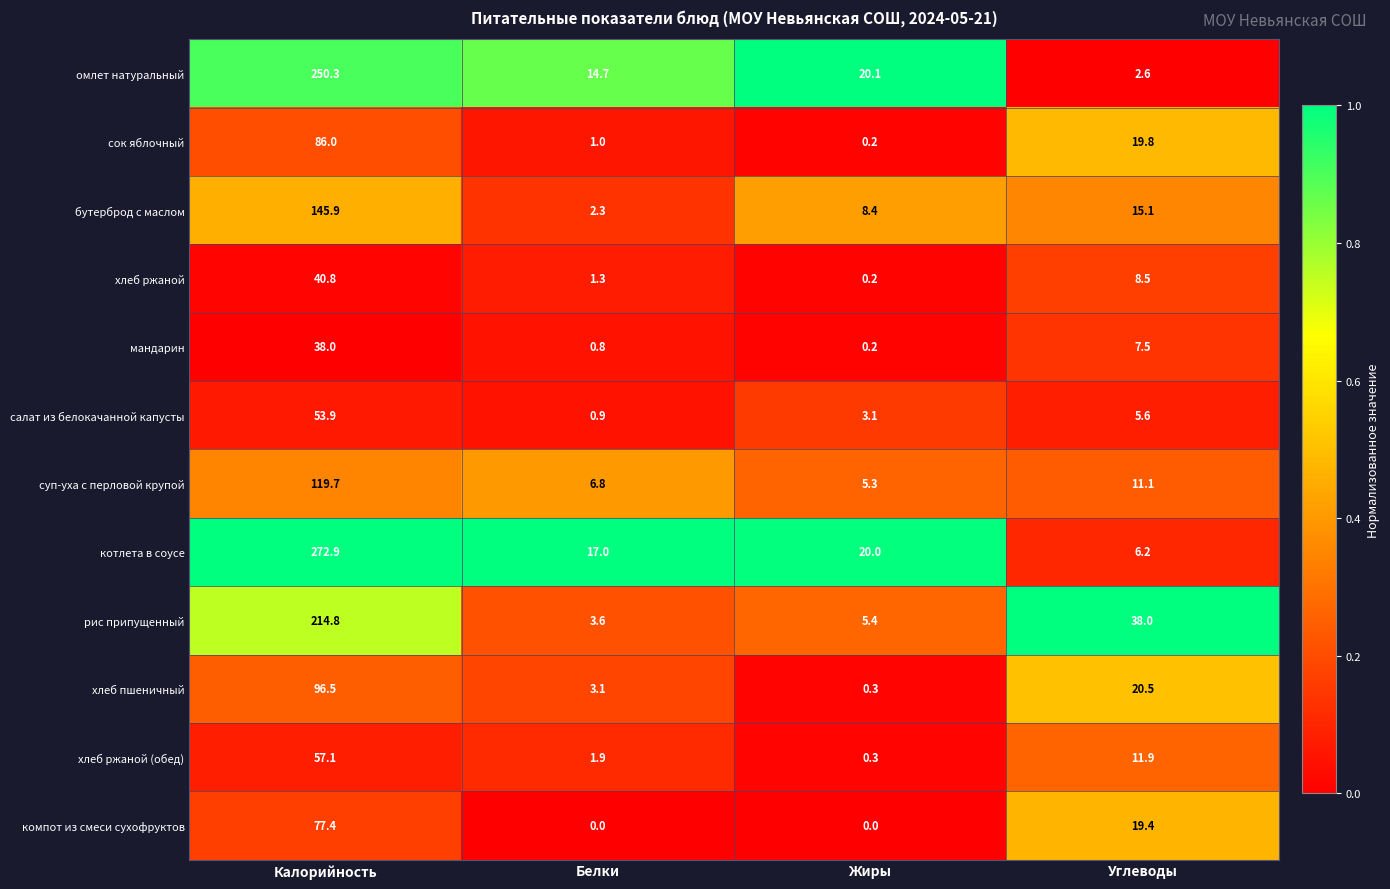

Which series changed the most between Калорийность and Белки?

котлета в соусе